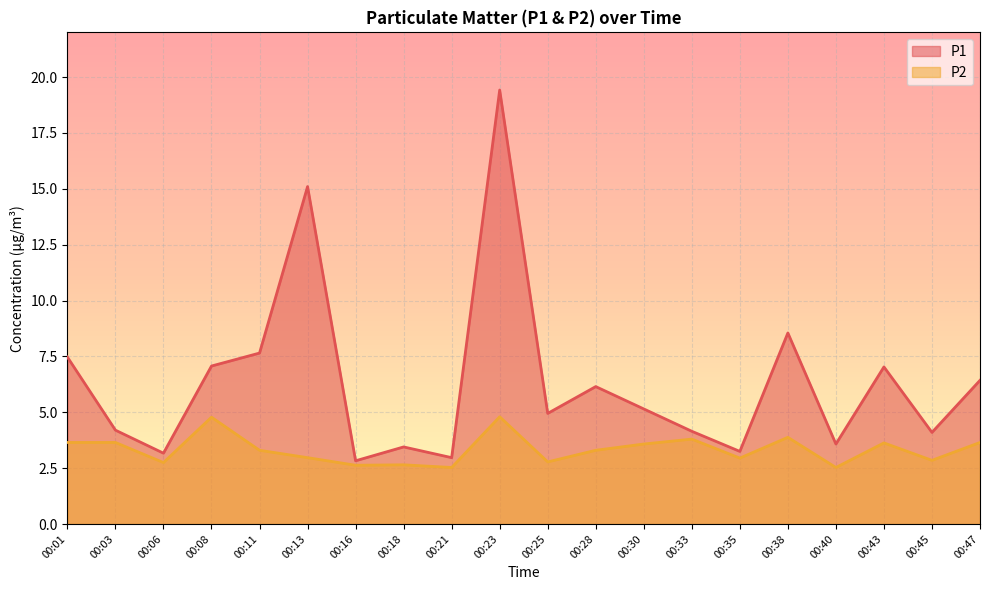

Which label corresponds to the largest value in the chart?

00:23